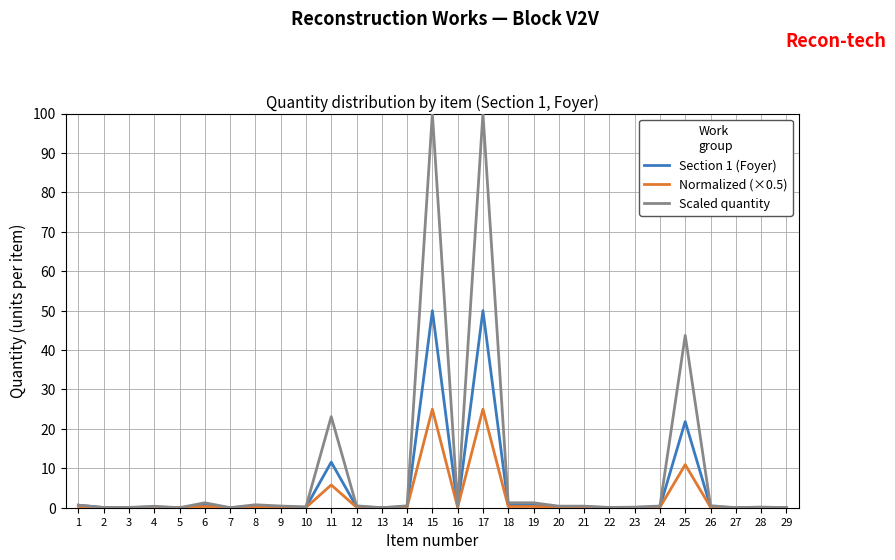

The Scaled quantity series shows 0.4 at 4. True or false?

True